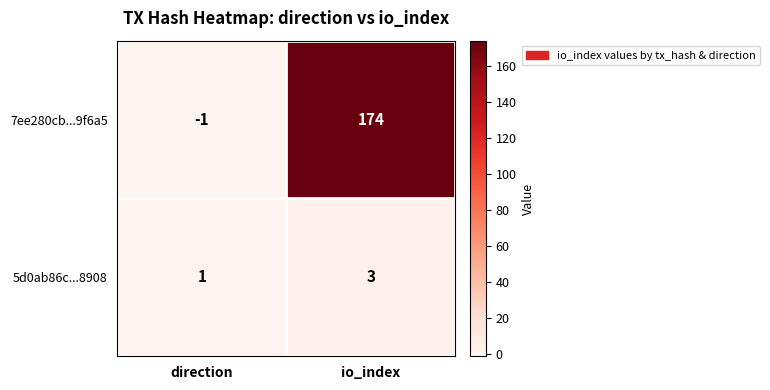

Reading left to right, list all the values displayed in this chart.

7ee280cb...9f6a5: direction=-1	io_index=174
5d0ab86c...8908: direction=1	io_index=3